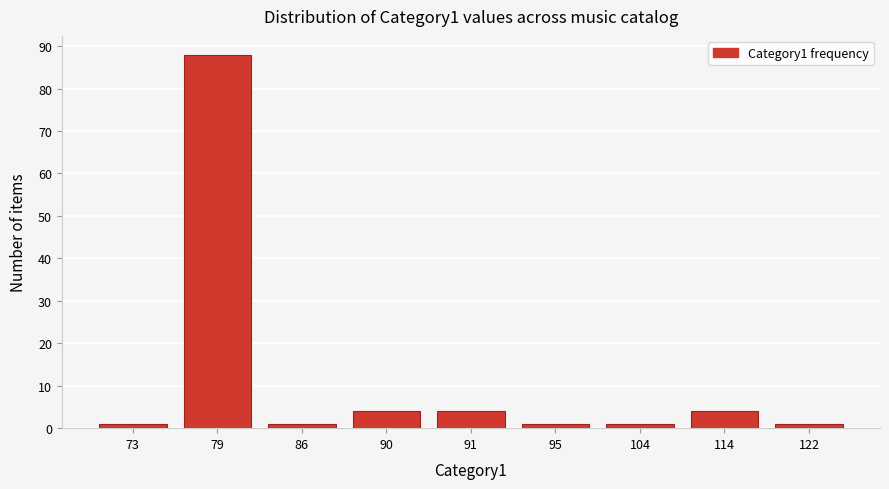

Reading left to right, extract all data points from this chart.

1	88	1	4	4	1	1	4	1